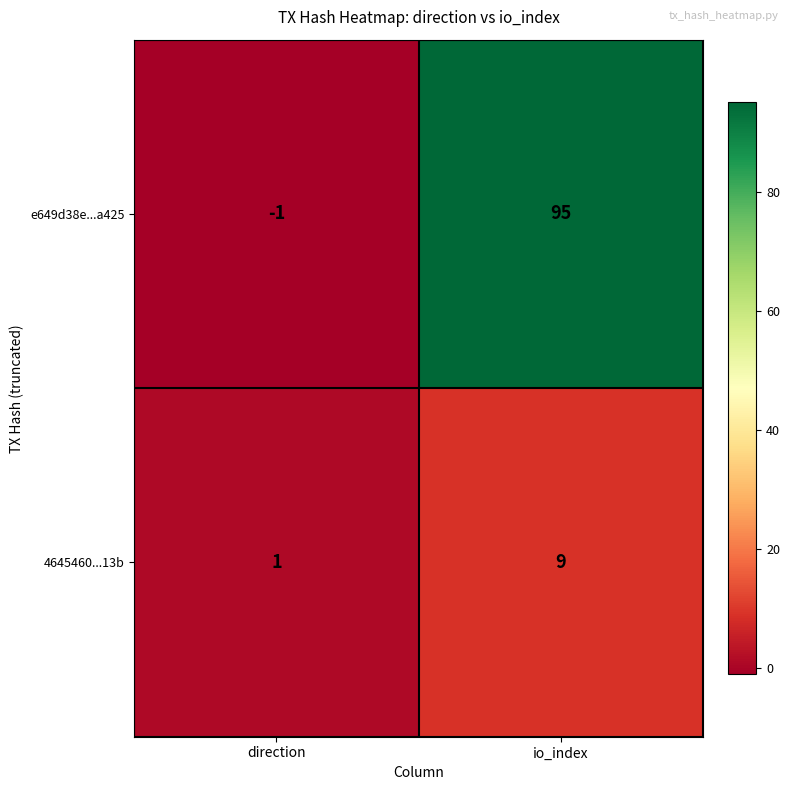

List the series in order of their peak value, lowest first.

4645460...13b, e649d38e...a425